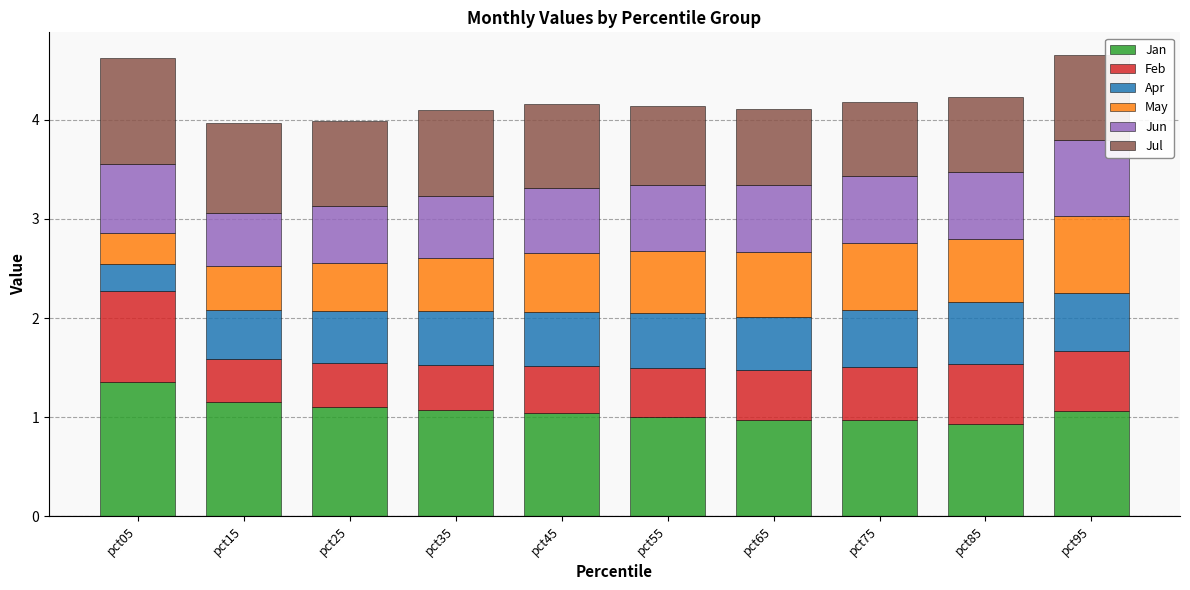

What is the highest value of the Jan series?

1.4